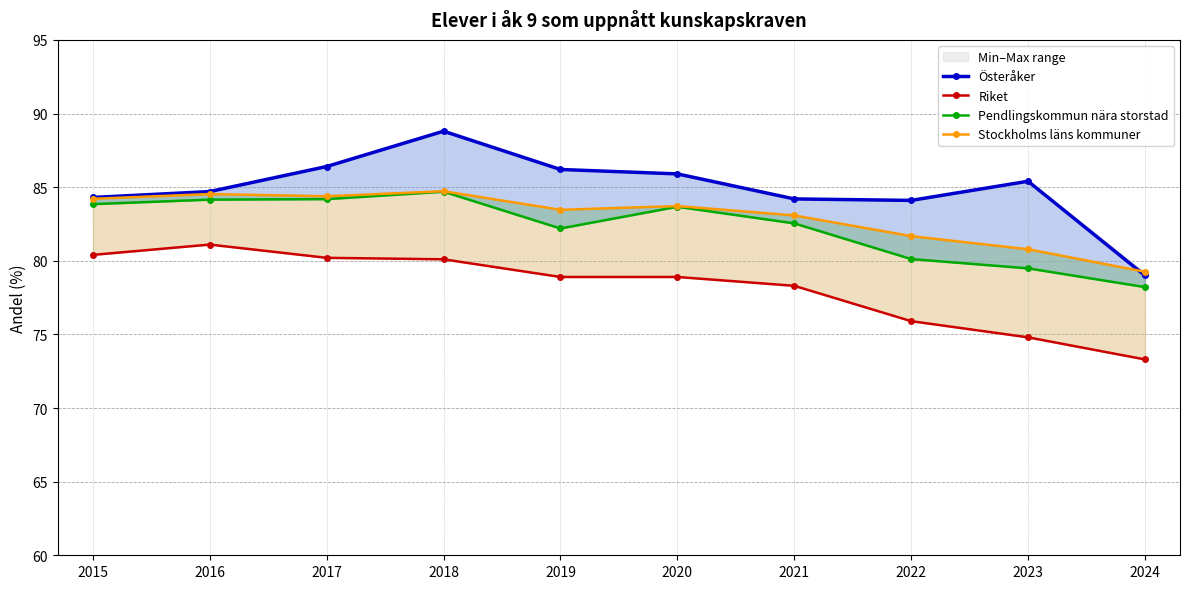

What are all the series names shown in the legend?

Österåker, Riket, Pendlingskommun nära storstad, Stockholms läns kommuner